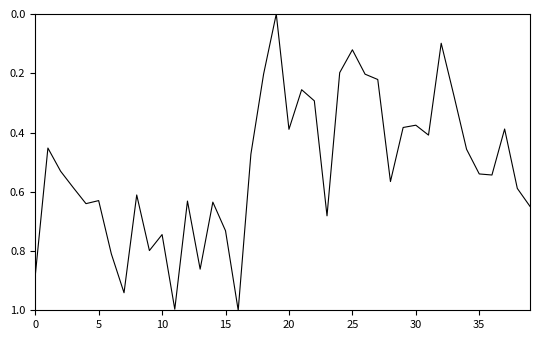

What is the greatest value displayed?

1.0